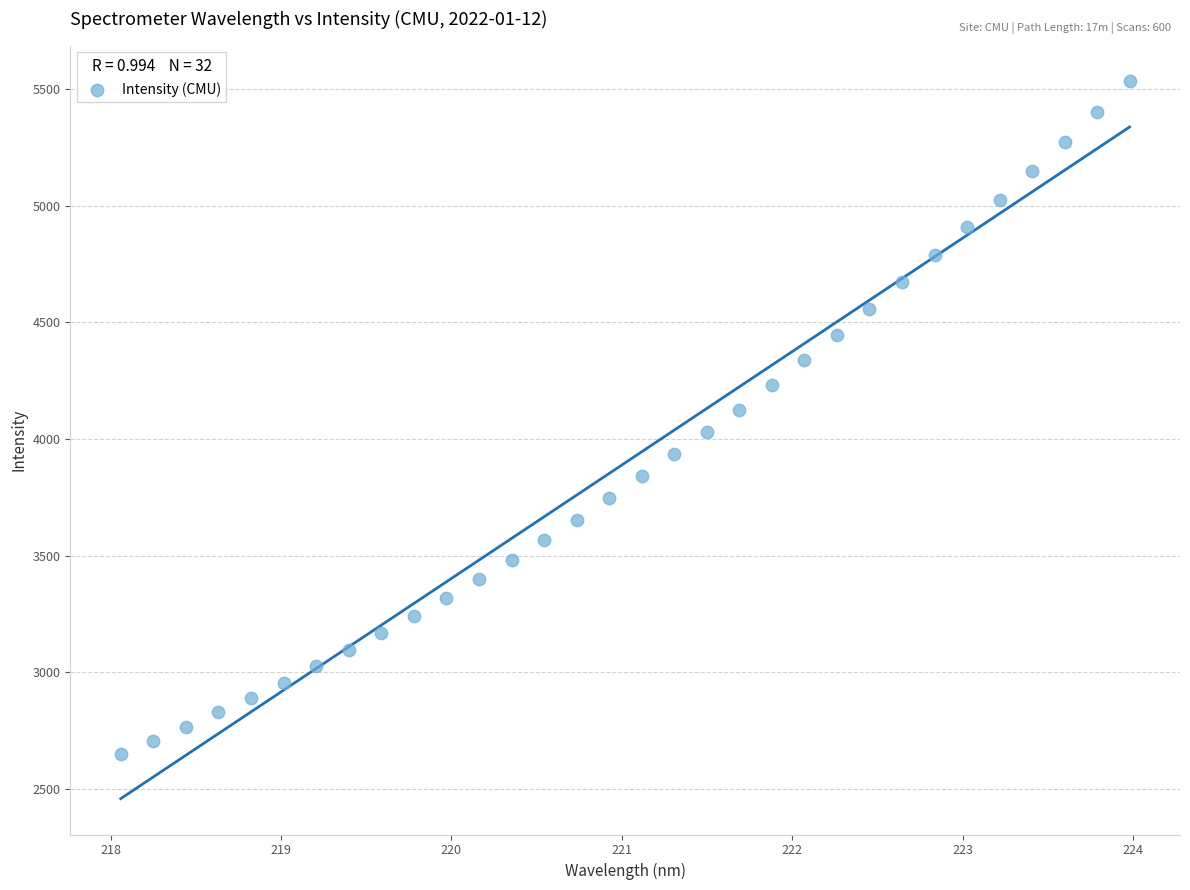

What is the range of X values (max minus min)?

5.9